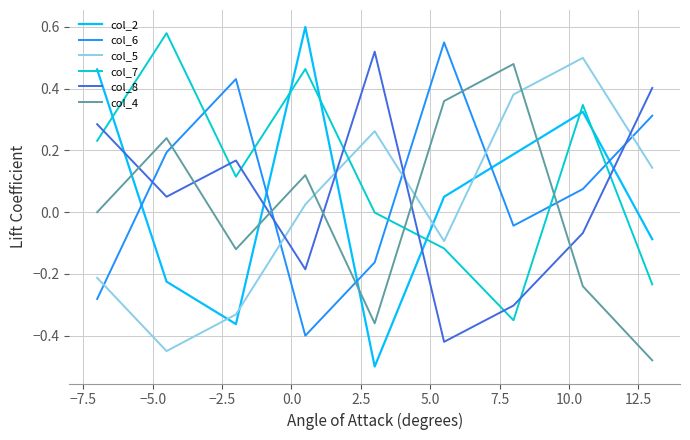

After their last crossing, which series has the higher values: col_4 or col_5?

col_5